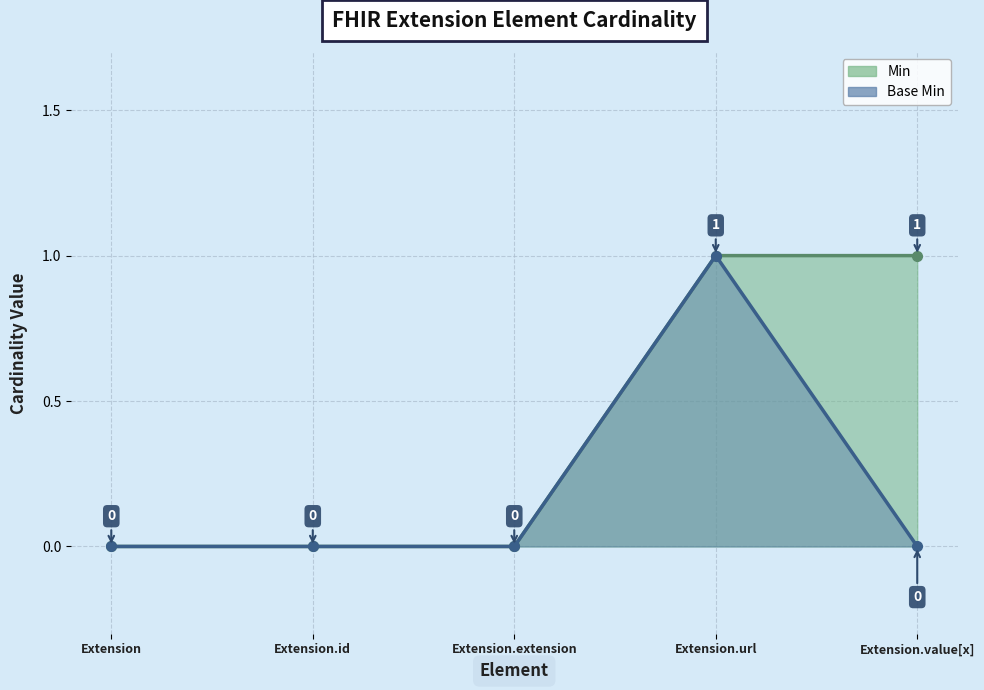

What is the label of the 5th point from the left?

Extension.value[x]